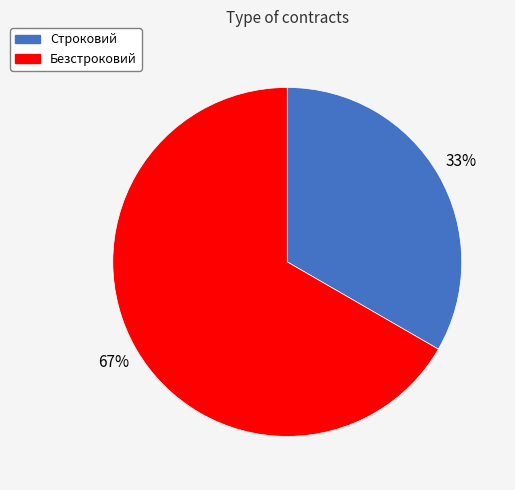

To the nearest percent, what is the combined percentage of Строковий and Безстроковий?

100%